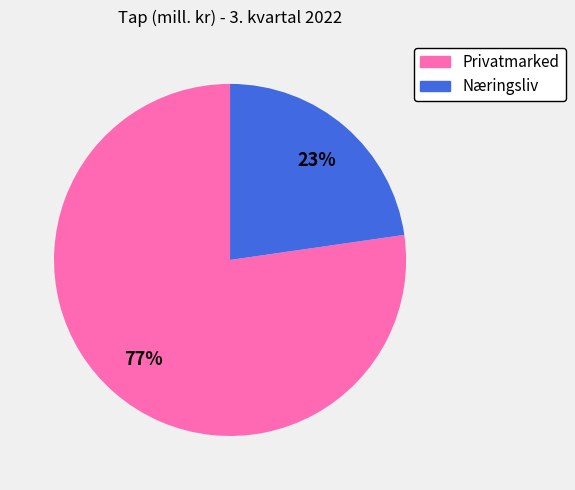

Is there a majority slice in this chart?

Yes